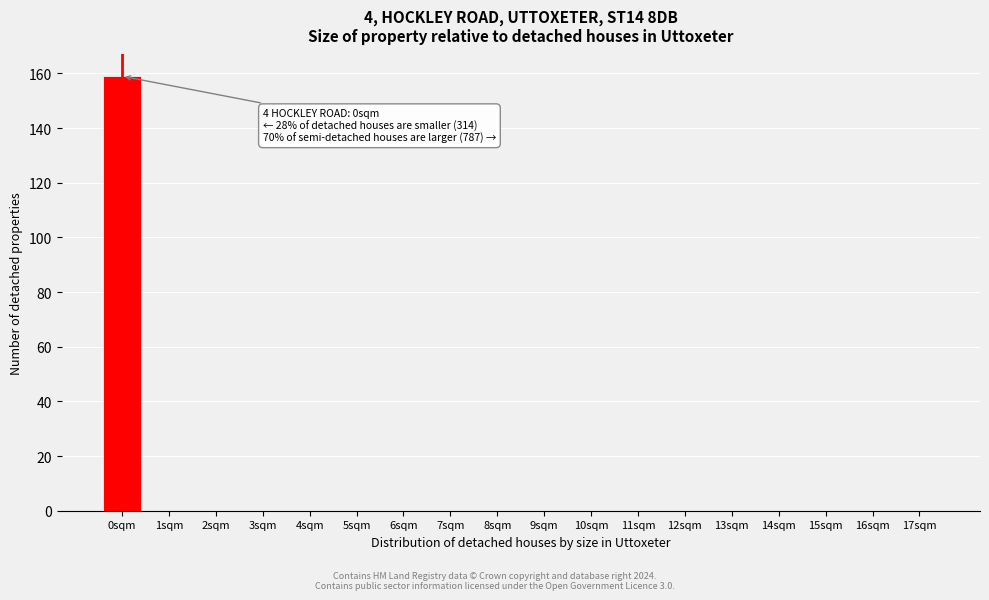

Reading left to right, extract all data points from this chart.

0sqm=159	1sqm=0	2sqm=0	3sqm=0	4sqm=0	5sqm=0	6sqm=0	7sqm=0	8sqm=0	9sqm=0	10sqm=0	11sqm=0	12sqm=0	13sqm=0	14sqm=0	15sqm=0	16sqm=0	17sqm=0